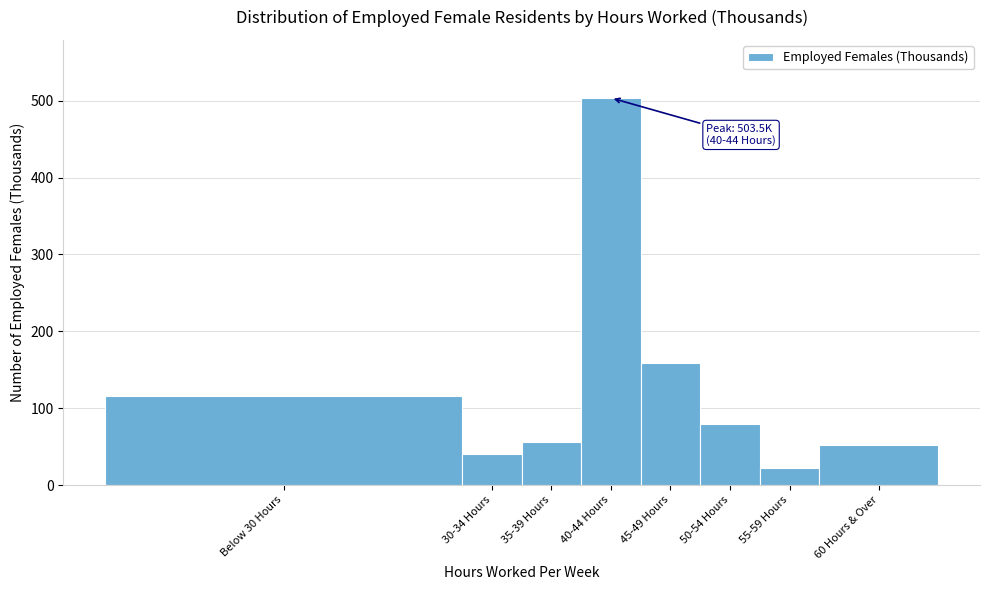

Reading left to right, what are all the values shown in this chart?

Below 30 Hours=116.1	30-34 Hours=39.8	35-39 Hours=56.0	40-44 Hours=503.5	45-49 Hours=159.0	50-54 Hours=80.0	55-59 Hours=21.6	60 Hours & Over=51.9